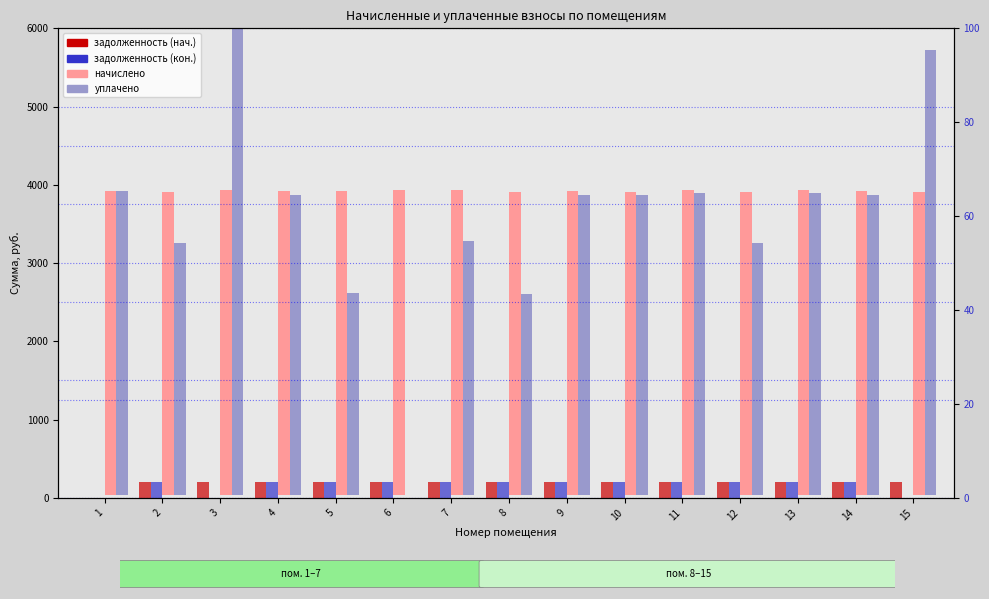

Which series has the largest range (max minus min)?

уплачено